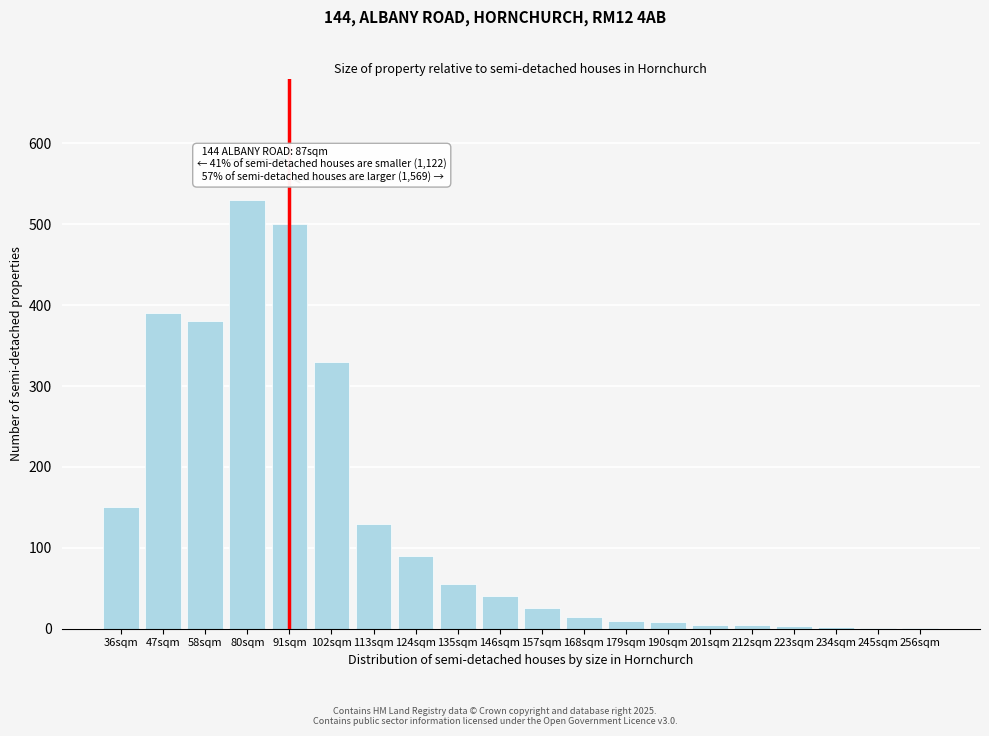

Is it true that the value at 168sqm is 15?

True